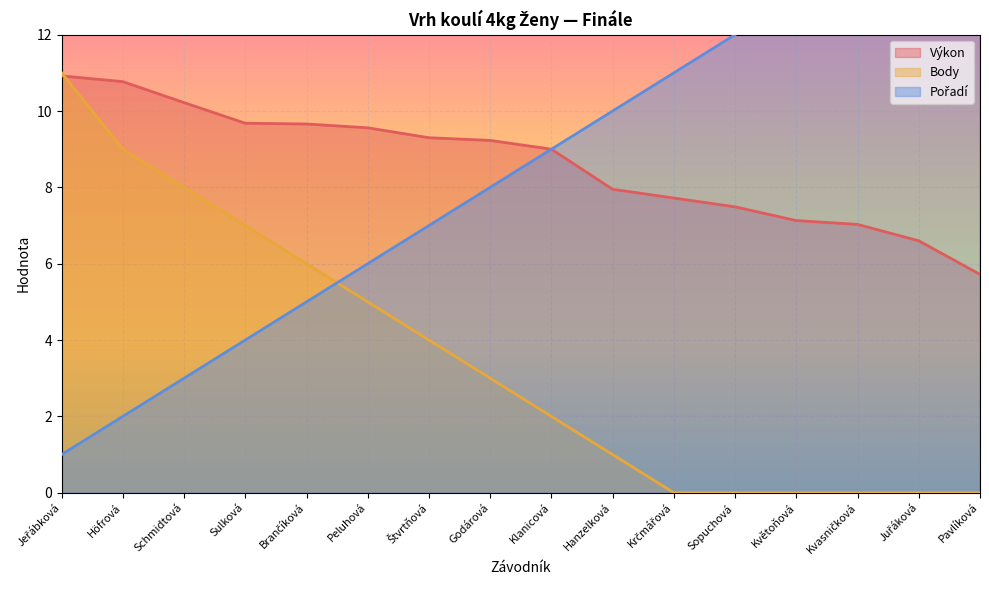

Which series ends up on top after the final intersection of Výkon and Body?

Výkon